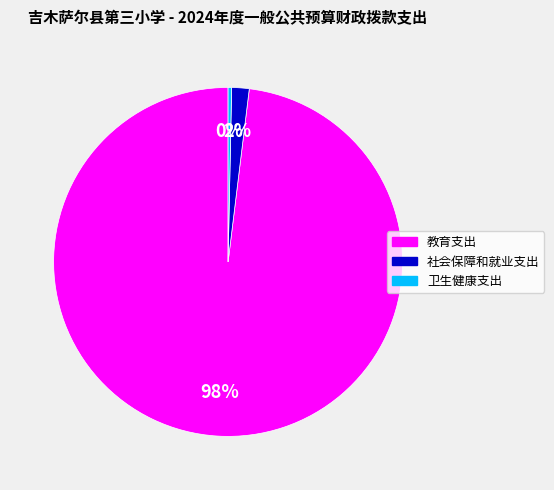

Rank the categories by value from highest to lowest.

教育支出, 社会保障和就业支出, 卫生健康支出